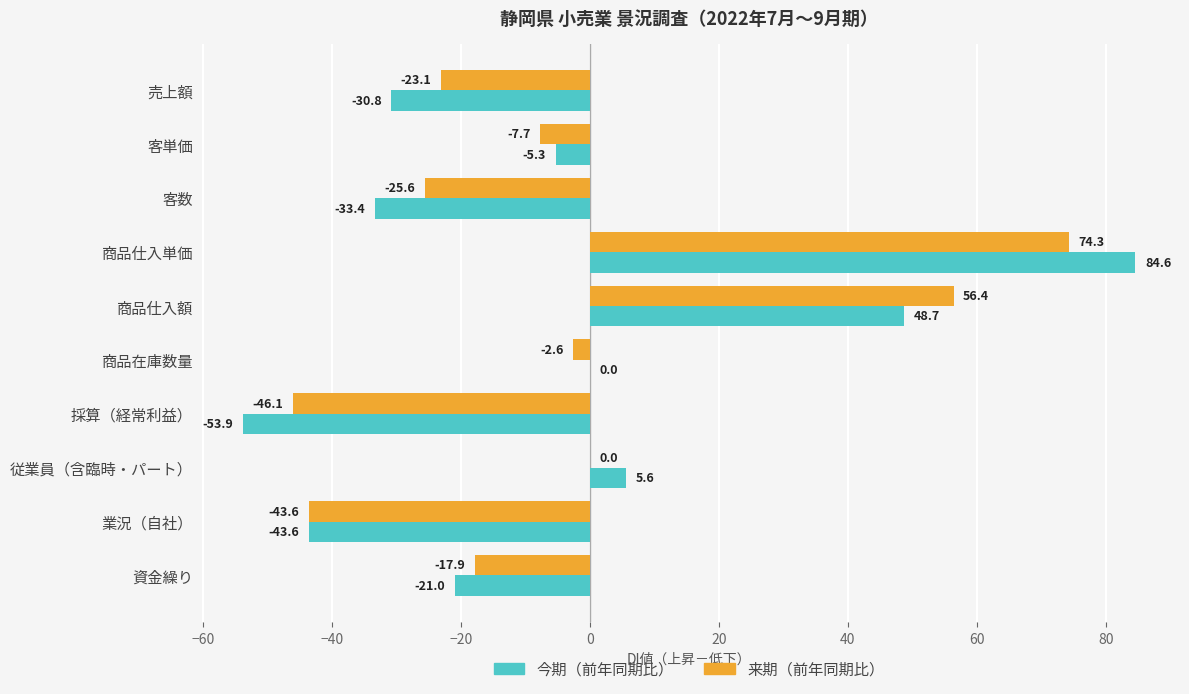

What is the maximum value shown in the chart?

84.6